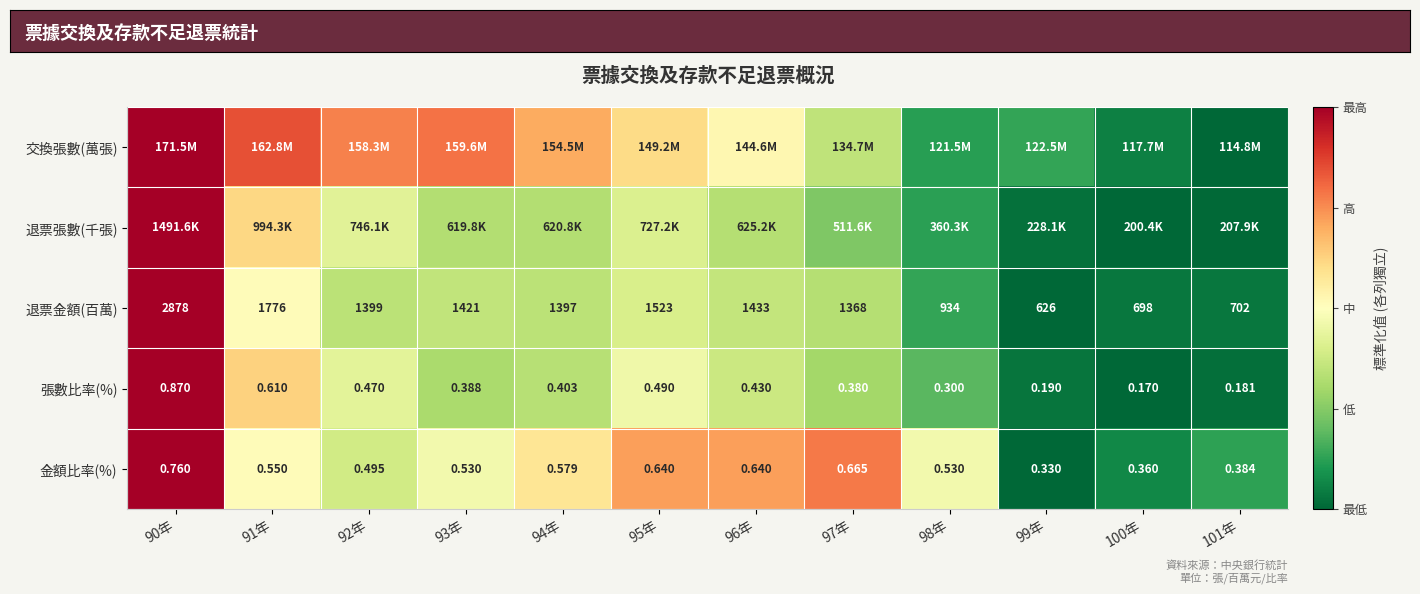

Between 92年 and 98年, which series saw the biggest shift?

交換張數(萬張)